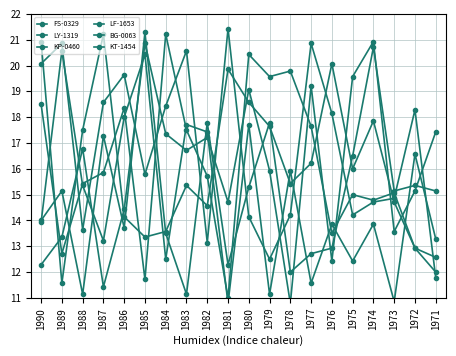

What is the spread (max minus min) of values at 1976?

7.6